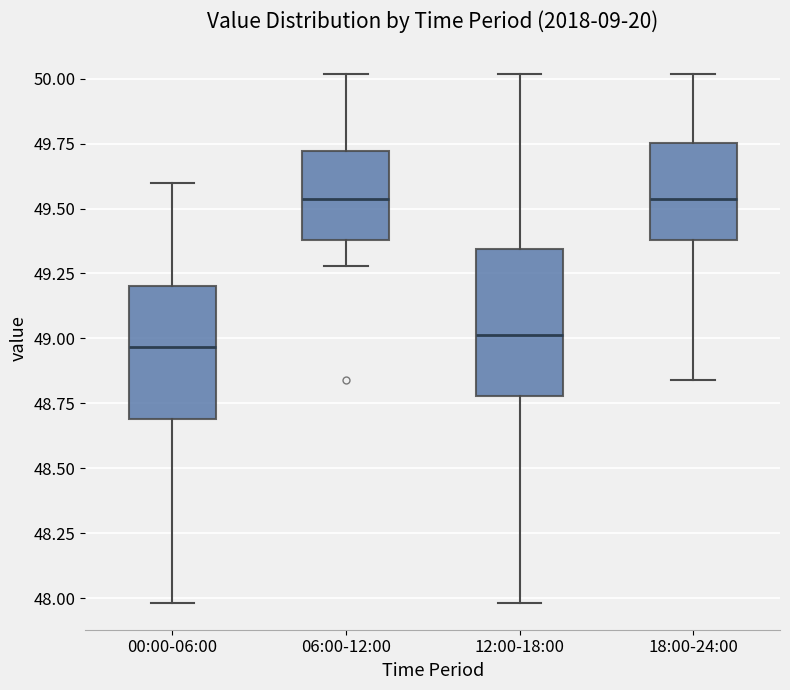

Reading left to right, read every box against the y-axis: the position of its median line, the range the box covers, and the ends of its whiskers. The values are not printed on the chart, so give them approximately, as read against the axis.

00:00-06:00: median 48.95, box 48.70 to 49.20, whiskers 48.00 to 49.60
06:00-12:00: median 49.55, box 49.40 to 49.70, whiskers 49.30 to 50.00
12:00-18:00: median 49.00, box 48.80 to 49.35, whiskers 48.00 to 50.00
18:00-24:00: median 49.55, box 49.40 to 49.75, whiskers 48.85 to 50.00